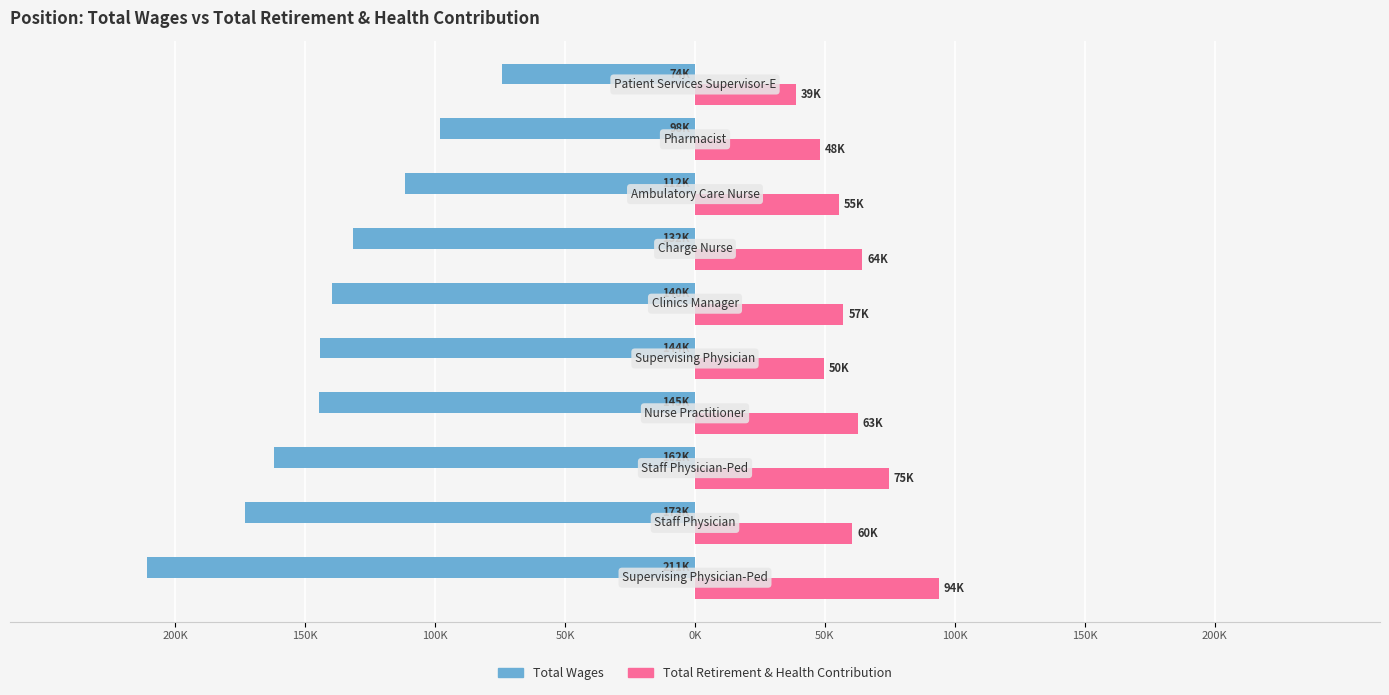

Which series has the largest range (max minus min)?

Total Wages